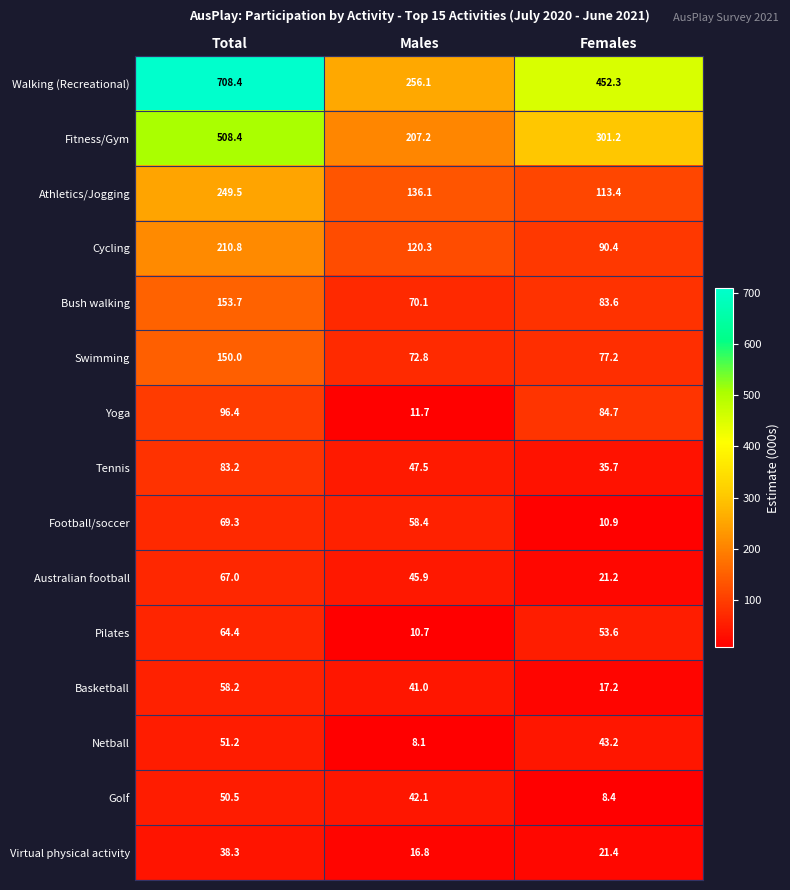

At which category does the chart reach its minimum across all series?

Males